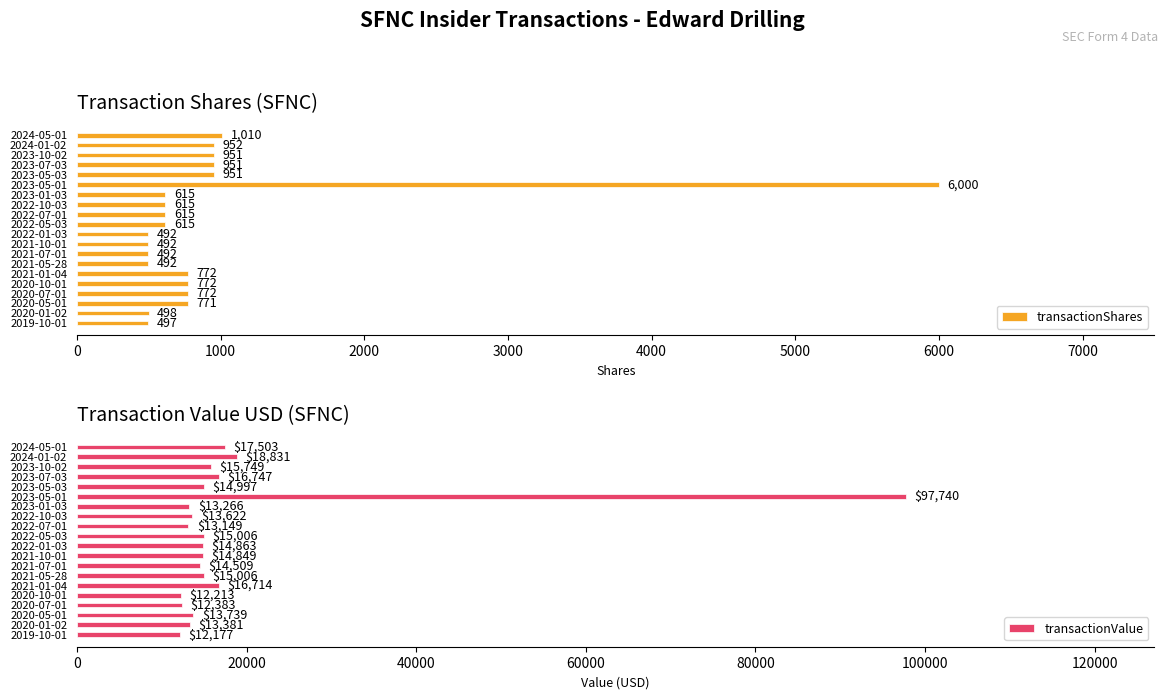

What is the difference between the second highest and minimum values in the transactionShares series?

518